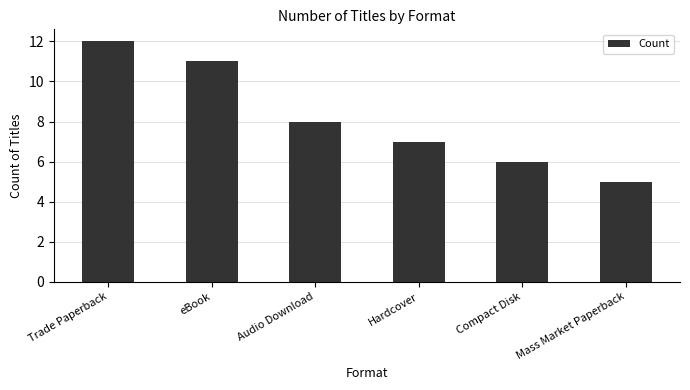

What is the label of the 5th bar from the right?

eBook